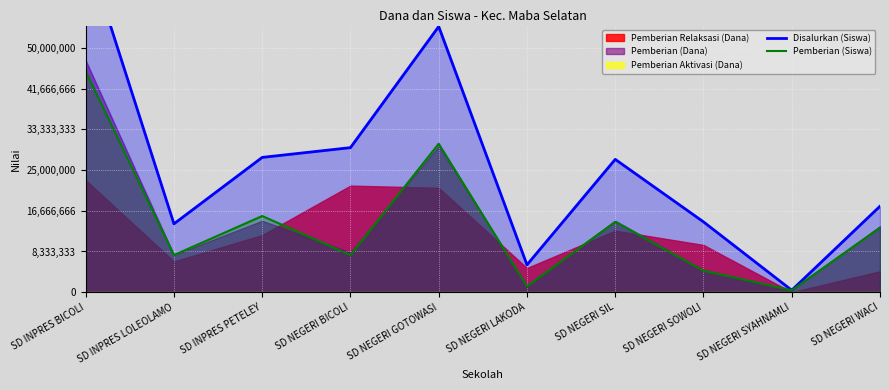

What is the maximum value for Pemberian (Siswa)?

45200000